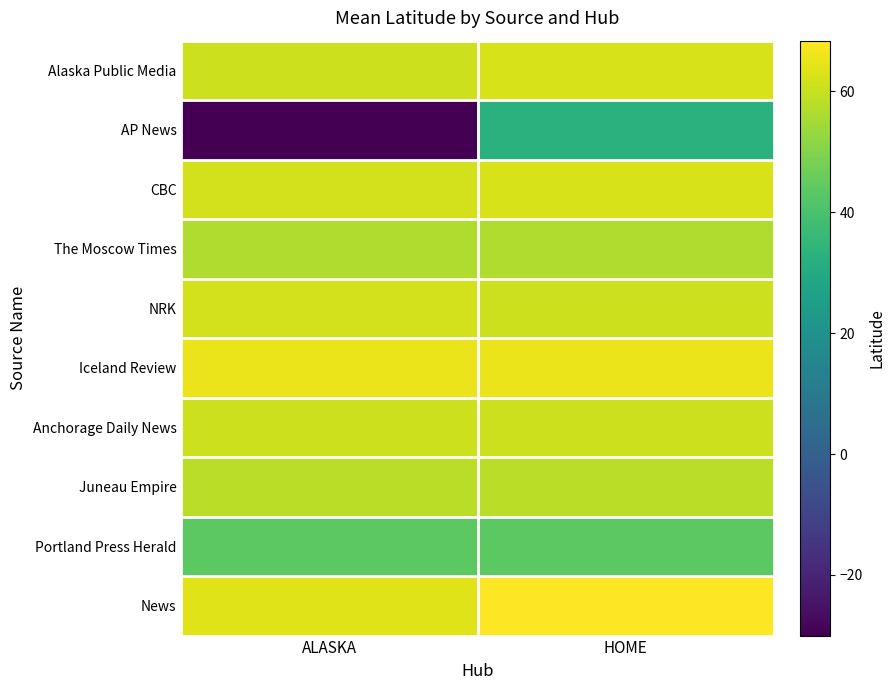

Which series has the largest total across all categories?

News